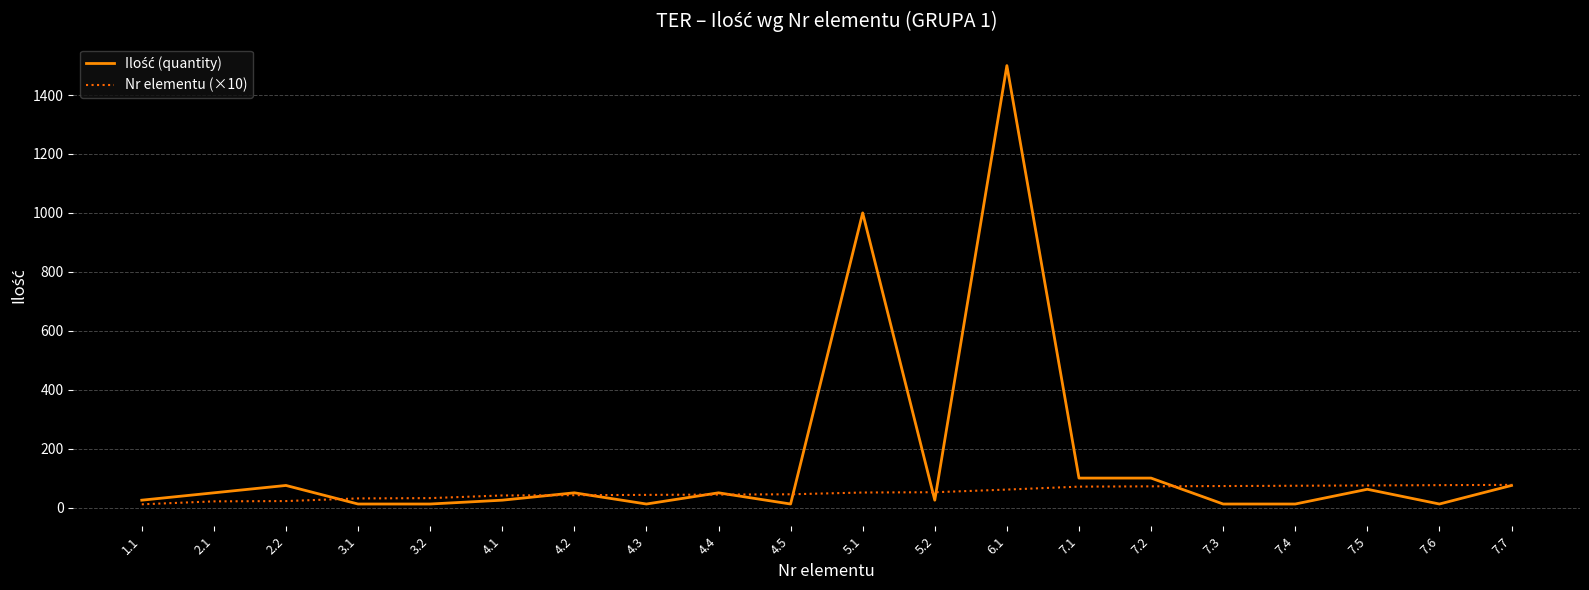

At which category is the sum across all series the highest?

6.1